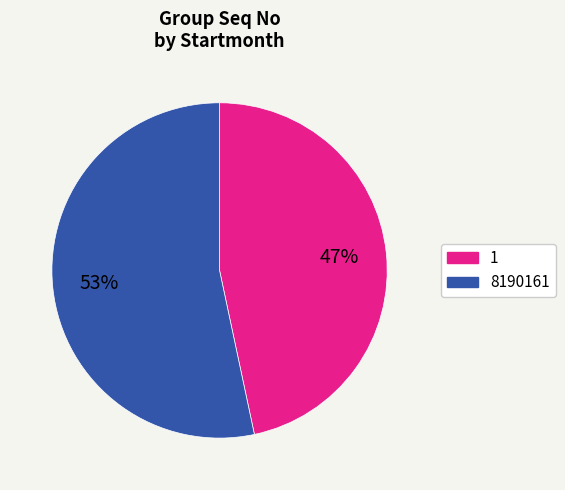

To the nearest percent, what percentage of the pie is 8190161?

53%